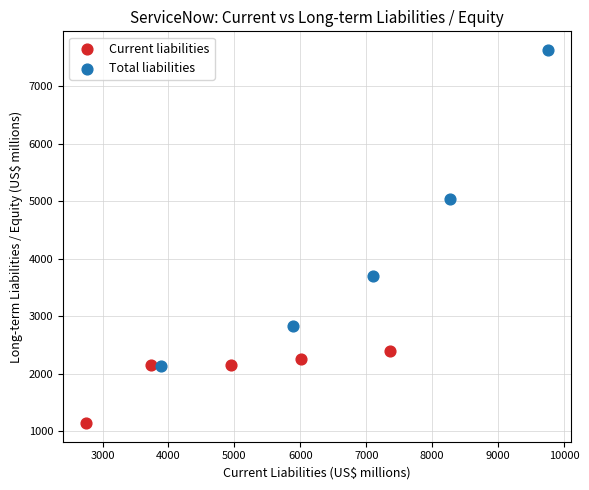

Which series contains the highest Y value?

Total liabilities